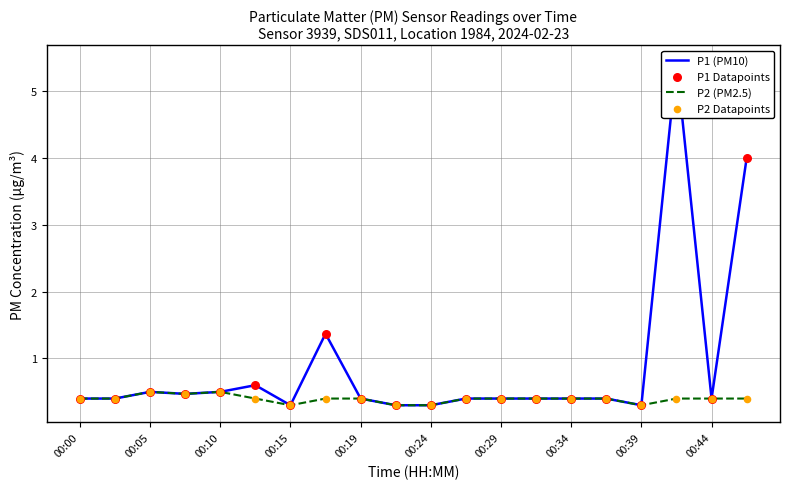

At which category is the sum across all series the highest?

17